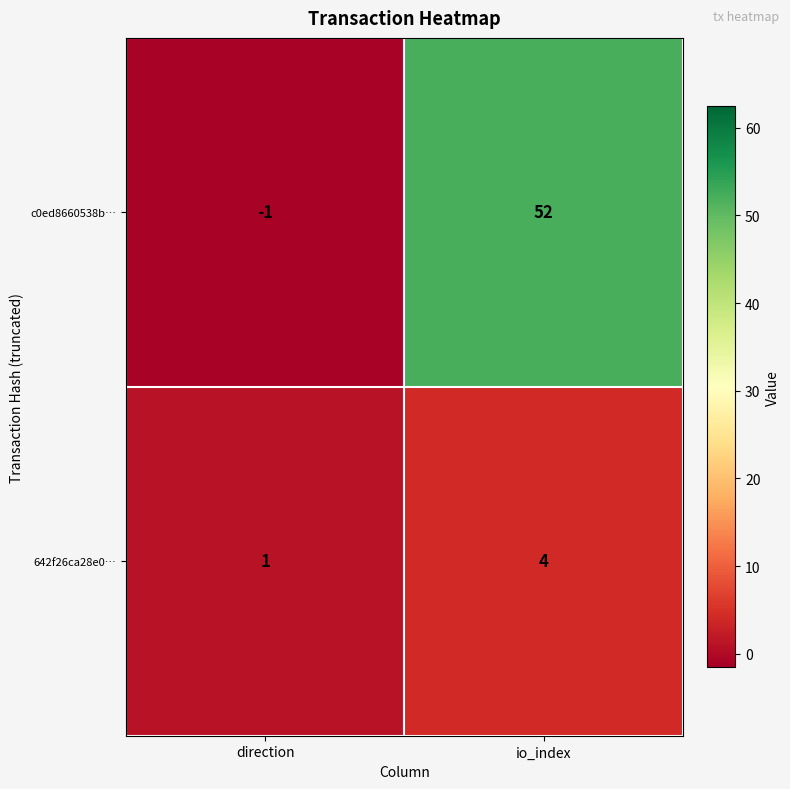

Reading left to right, what are all the values shown in this chart?

c0ed8660538b…: direction=-1	io_index=52
642f26ca28e0…: direction=1	io_index=4